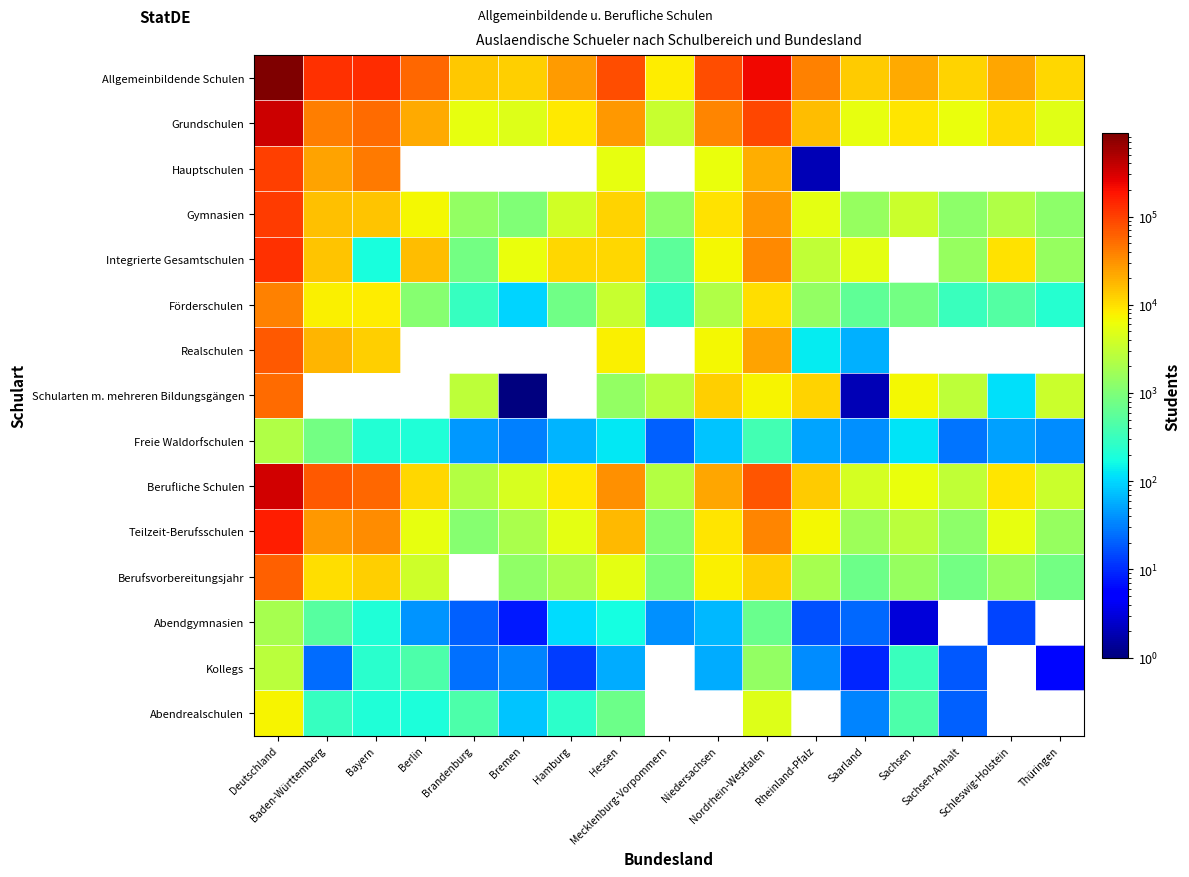

The Berufsvorbereitungsjahr series shows 9290.7 at Hessen. True or false?

False